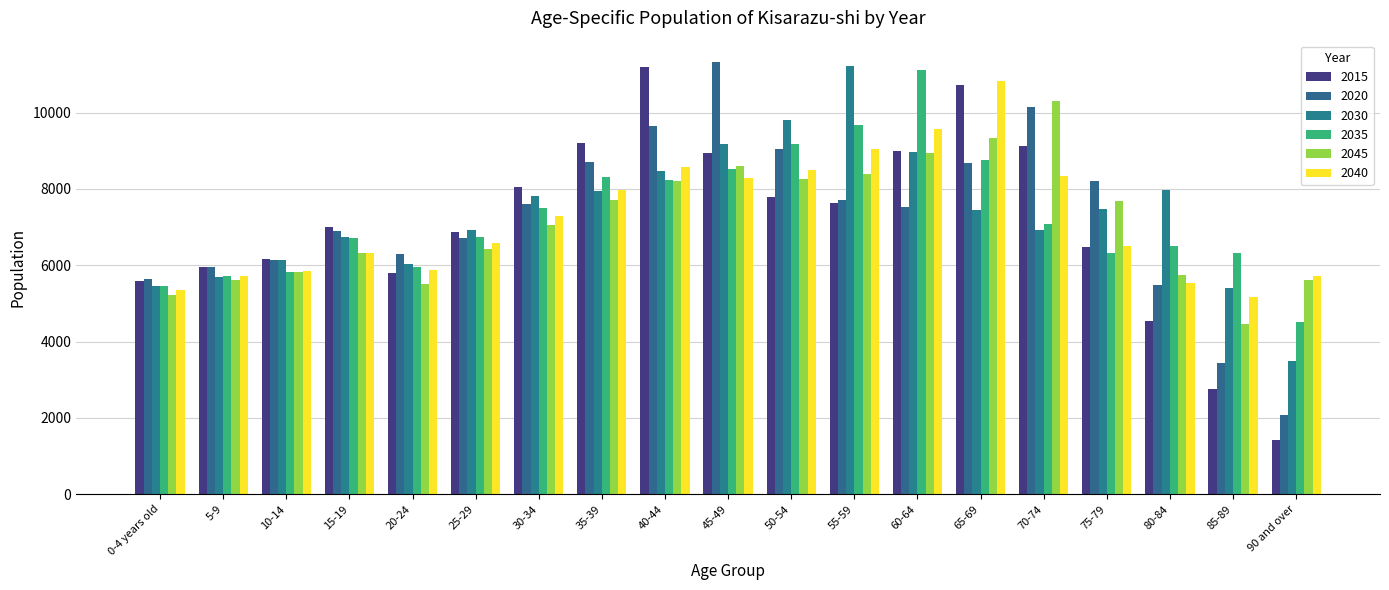

Are the bars horizontal?

No